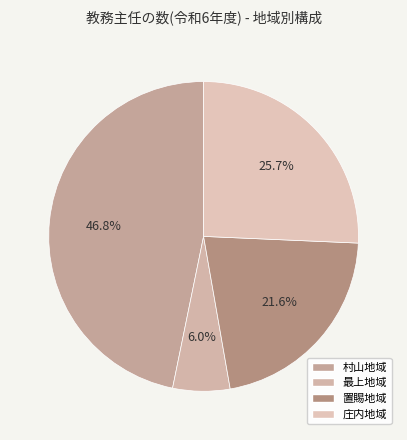

Combined, what portion of the pie is 最上地域 and 置賜地域?

27.5%